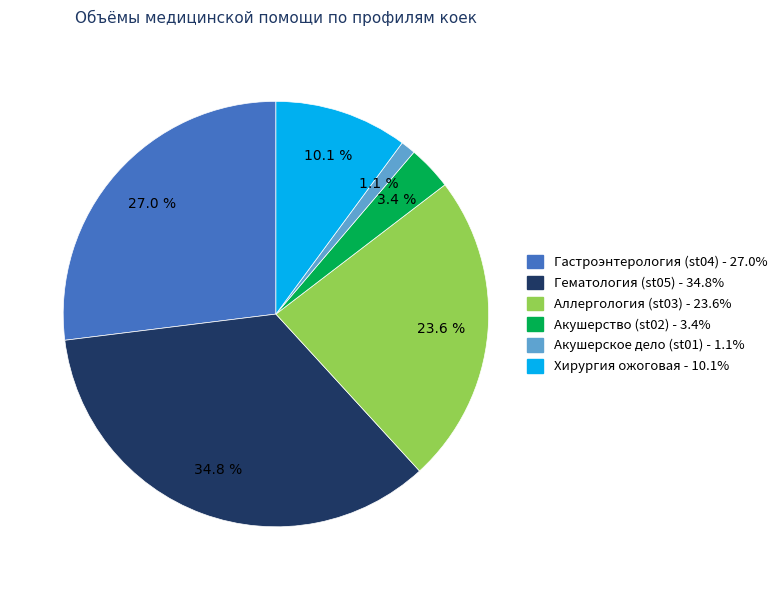

Is there any slice that represents more than half of the pie?

No